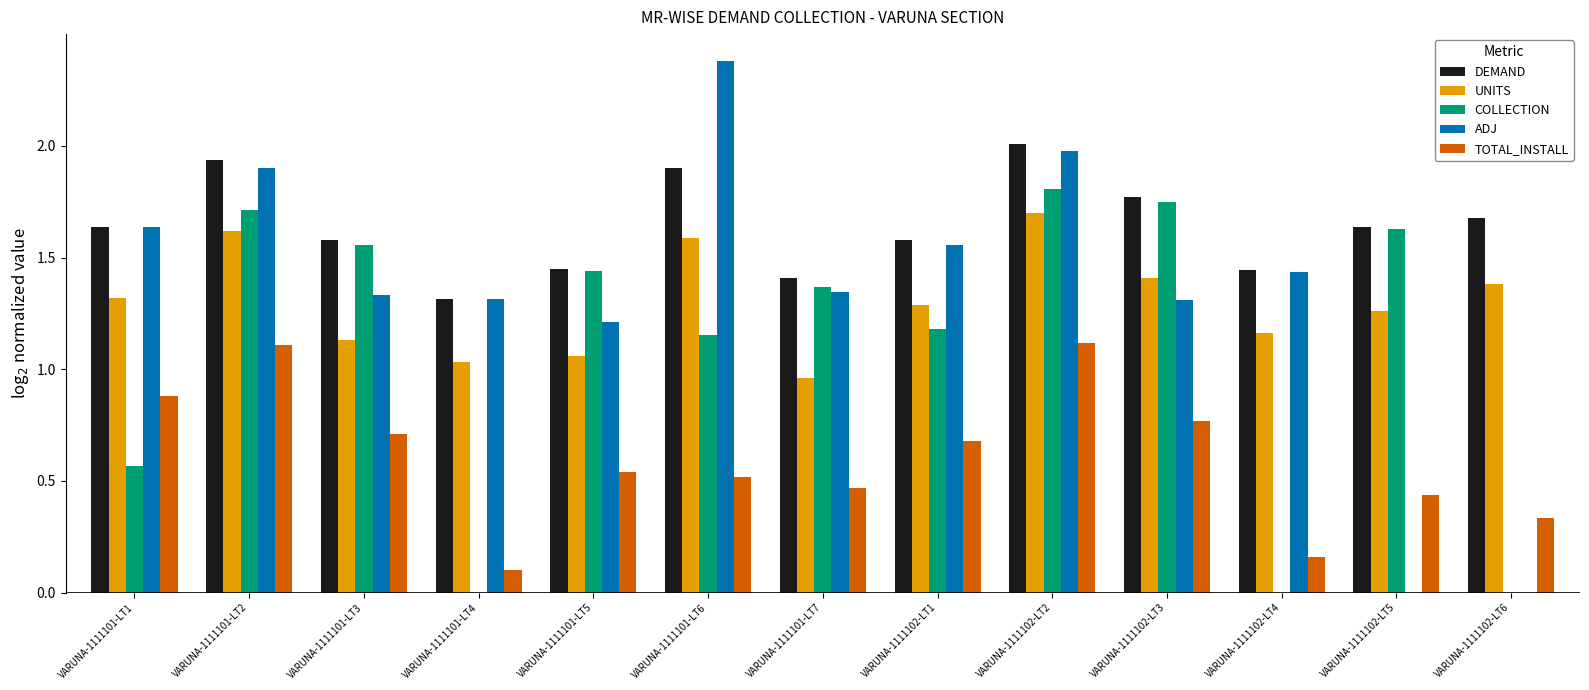

What is the sum of all DEMAND values?

21.3